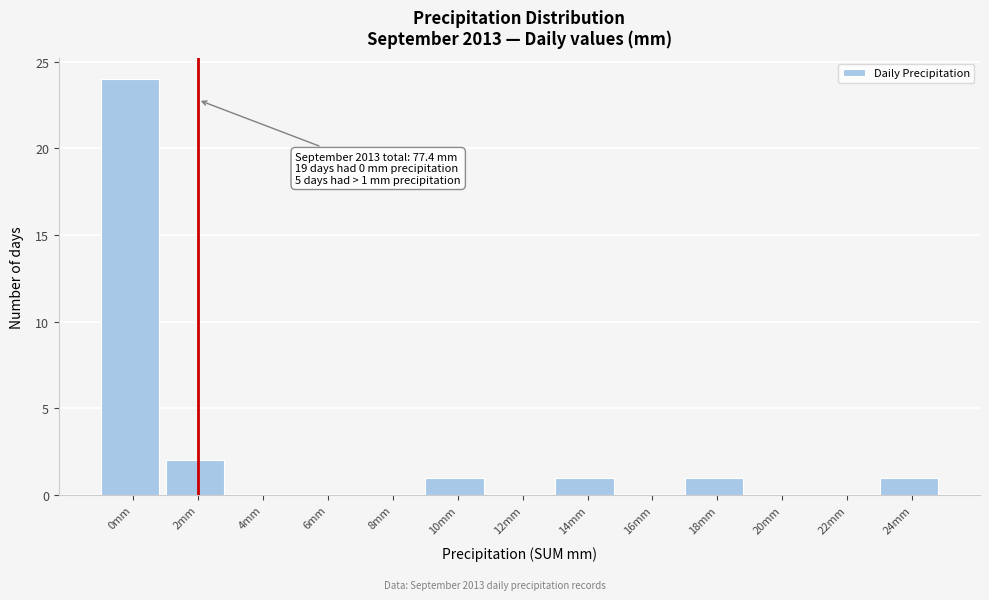

Reading right to left, what are all the values shown in this chart?

24mm=1	22mm=0	20mm=0	18mm=1	16mm=0	14mm=1	12mm=0	10mm=1	8mm=0	6mm=0	4mm=0	2mm=2	0mm=24